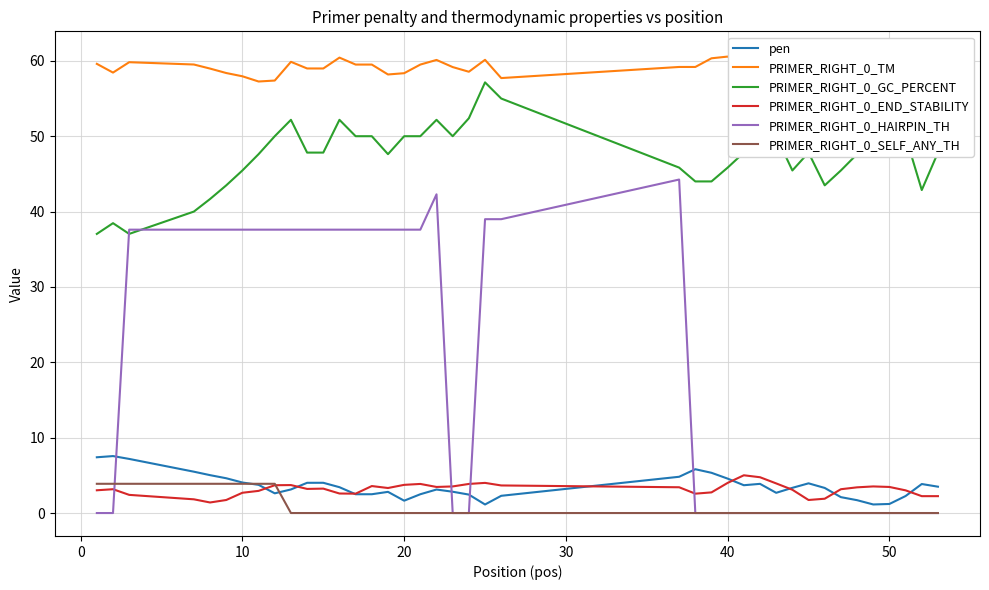

Is this an area chart (filled region under the line)?

No